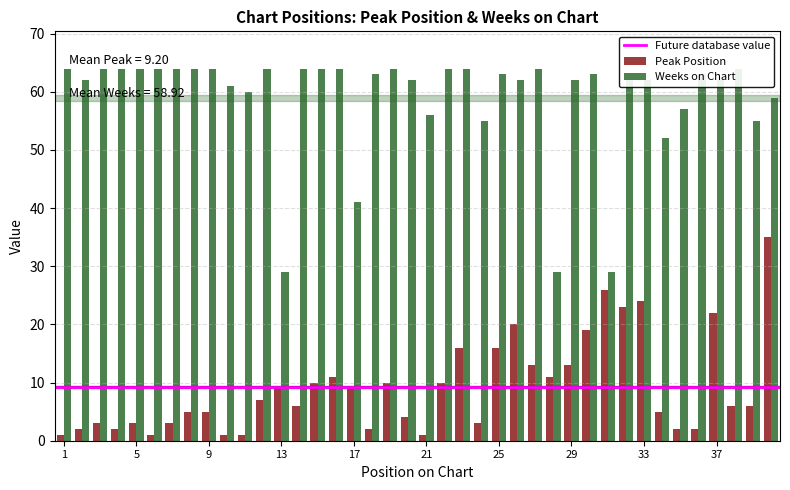

What is the difference between the maximum and second lowest values in the Peak Position series?

34